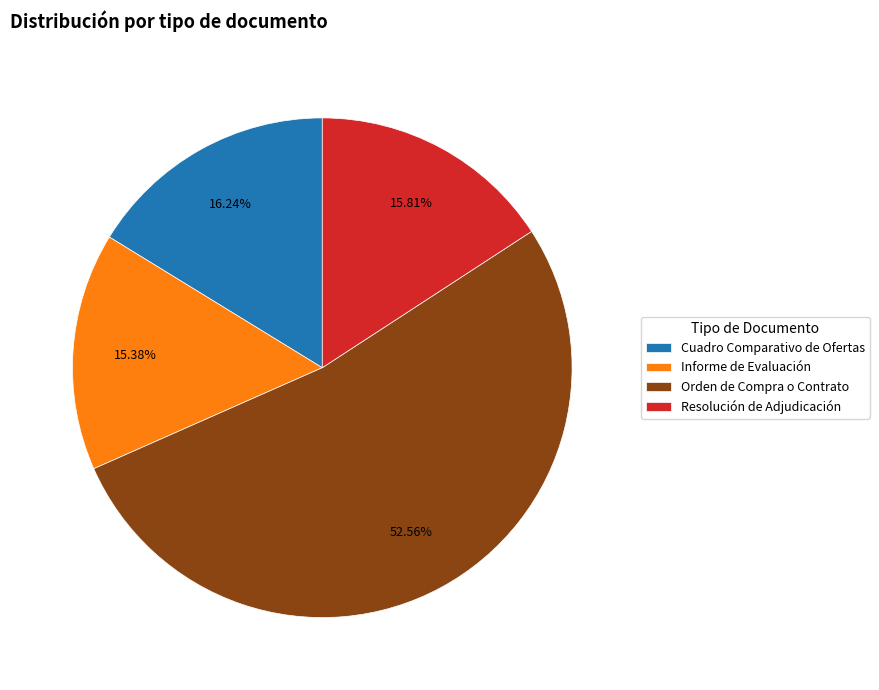

How many slices are in this pie chart?

4